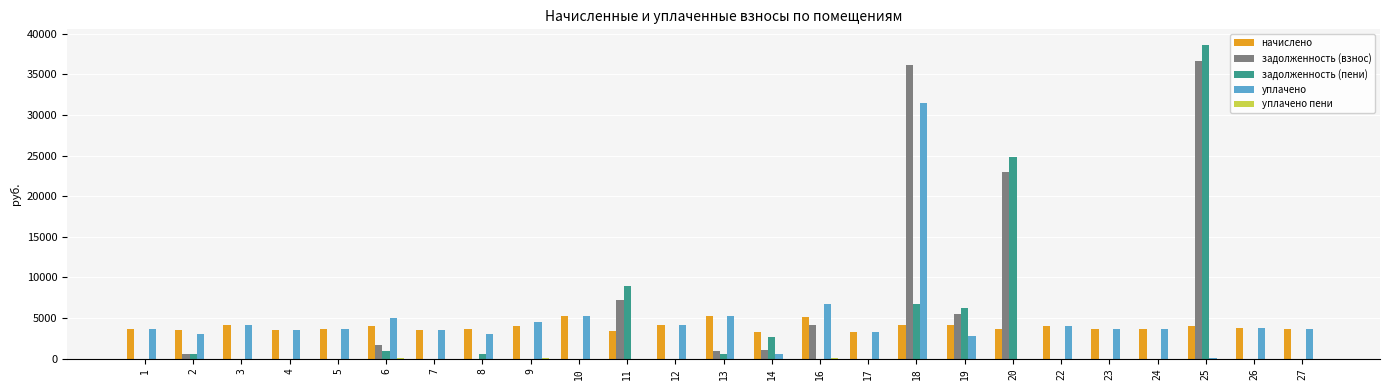

What is the total value across all series at 3?

8230.3